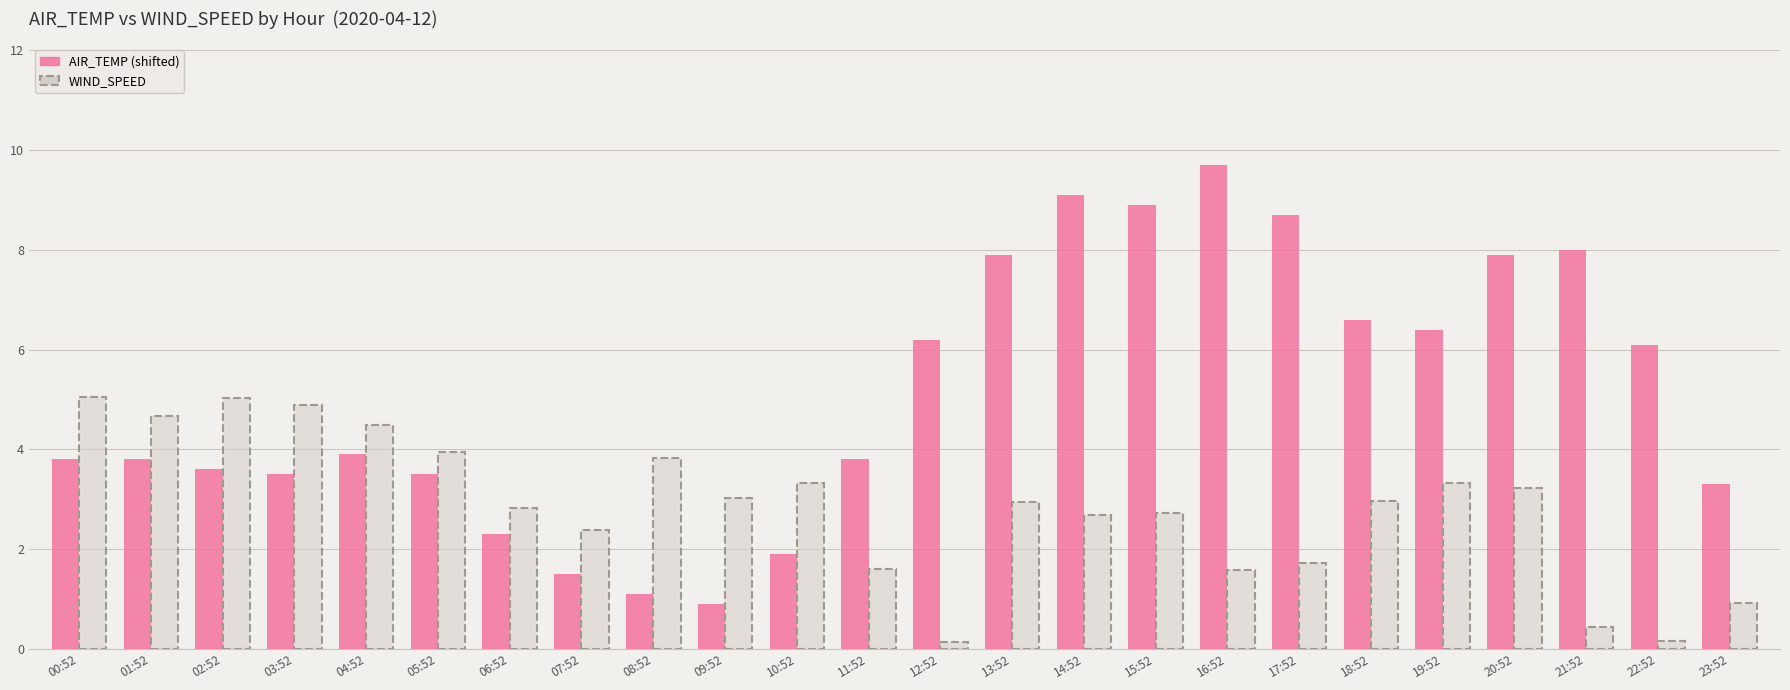

Reading right to left, transcribe all the data shown in this chart.

AIR_TEMP: 23:52=3.3	22:52=6.1	21:52=8.0	20:52=7.9	19:52=6.4	18:52=6.6	17:52=8.7	16:52=9.7	15:52=8.9	14:52=9.1	13:52=7.9	12:52=6.2	11:52=3.8	10:52=1.9	09:52=0.9	08:52=1.1	07:52=1.5	06:52=2.3	05:52=3.5	04:52=3.9	03:52=3.5	02:52=3.6	01:52=3.8	00:52=3.8
WIND_SPEED: 23:52=0.9	22:52=0.2	21:52=0.4	20:52=3.2	19:52=3.3	18:52=3.0	17:52=1.7	16:52=1.6	15:52=2.7	14:52=2.7	13:52=2.9	12:52=0.1	11:52=1.6	10:52=3.3	09:52=3.0	08:52=3.8	07:52=2.4	06:52=2.8	05:52=3.9	04:52=4.5	03:52=4.9	02:52=5.0	01:52=4.7	00:52=5.1